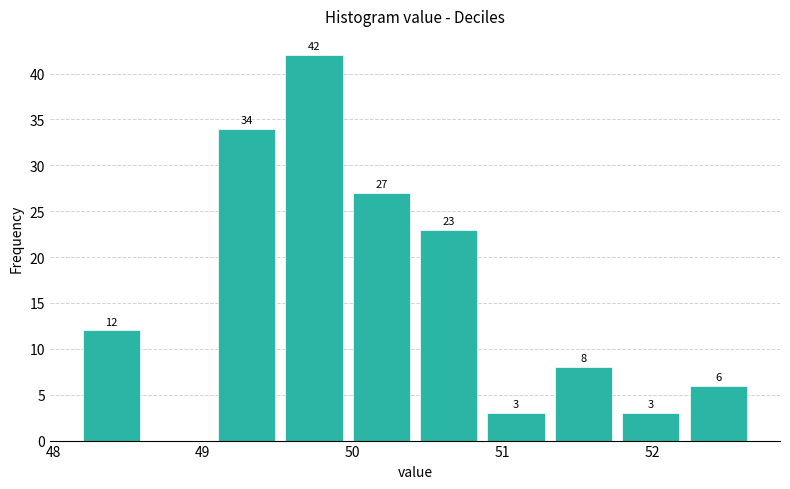

Which range on the x-axis has the tallest bar?

49.55 to 50.00